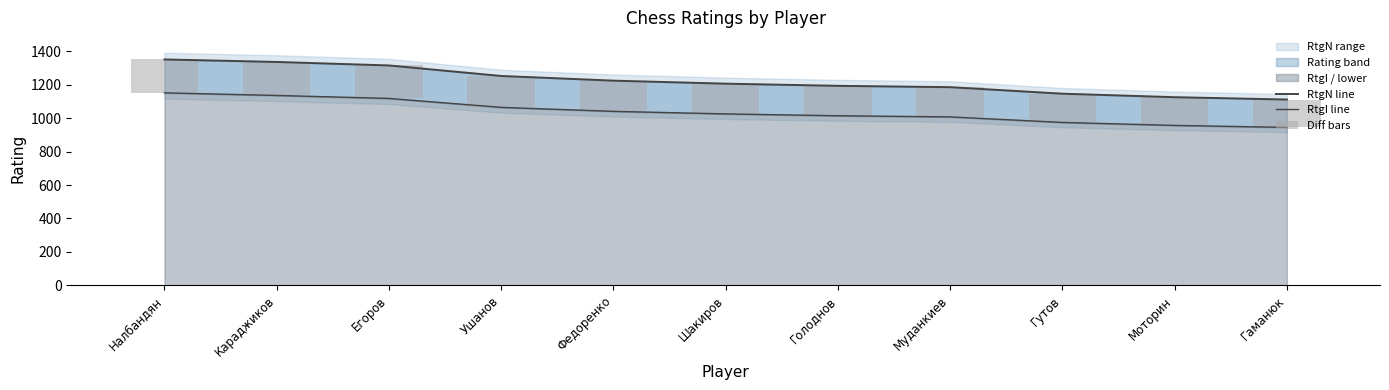

Does the chart contain any negative values?

No